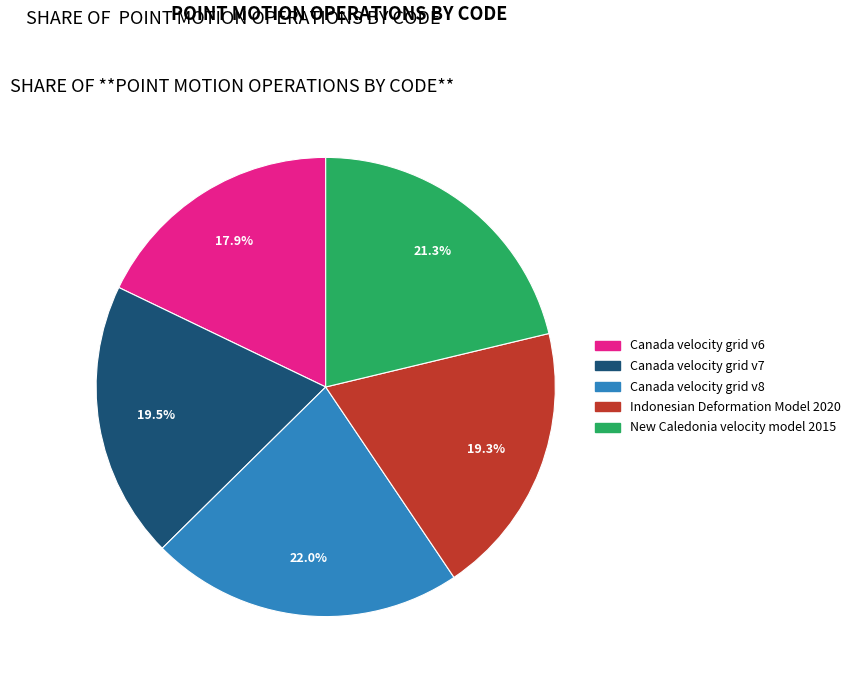

True or false: Canada velocity grid v8 accounts for 22% of the total.

True